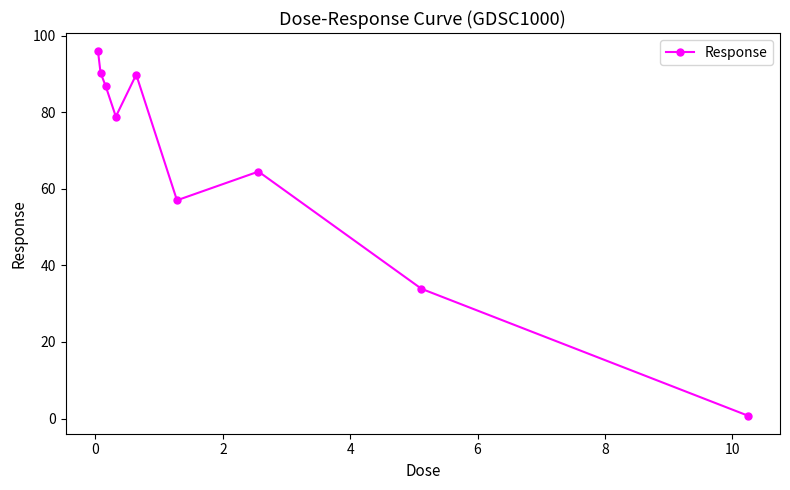

What is the value of the 5th point from the left?

89.8